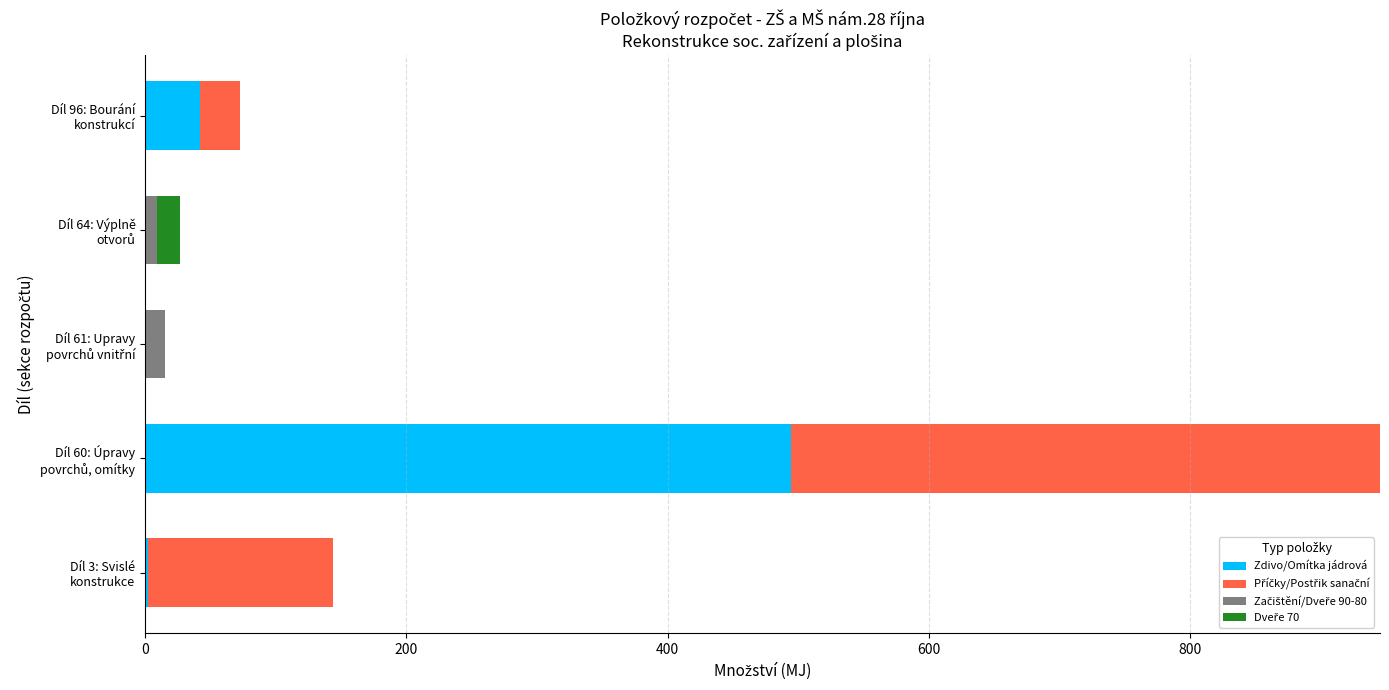

What is the maximum value for Zdivo/Omítka jádrová?

494.2